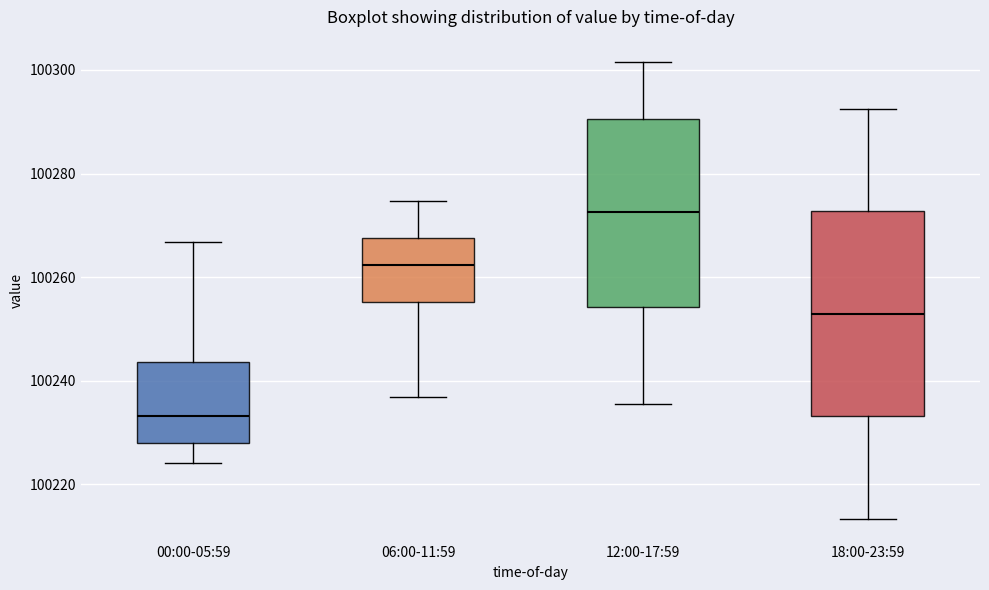

Reading left to right, transcribe this box plot: for each box, give where its median line is, the range the box spans, and where its two whiskers end, as read against the y-axis. The values are not printed on the chart, so give them approximately, as read against the axis.

00:00-05:59: median 100234, box 100228 to 100244, whiskers 100224 to 100266
06:00-11:59: median 100262, box 100256 to 100268, whiskers 100236 to 100274
12:00-17:59: median 100272, box 100254 to 100290, whiskers 100236 to 100302
18:00-23:59: median 100252, box 100234 to 100272, whiskers 100214 to 100292